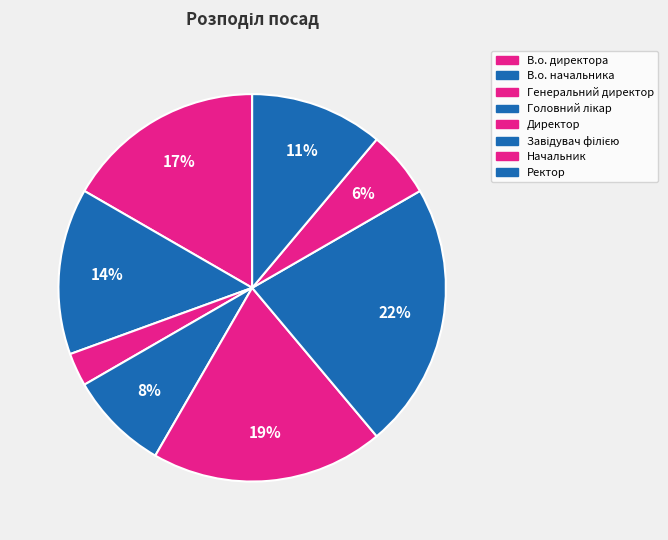

True or false: Ректор accounts for 1% of the total.

False